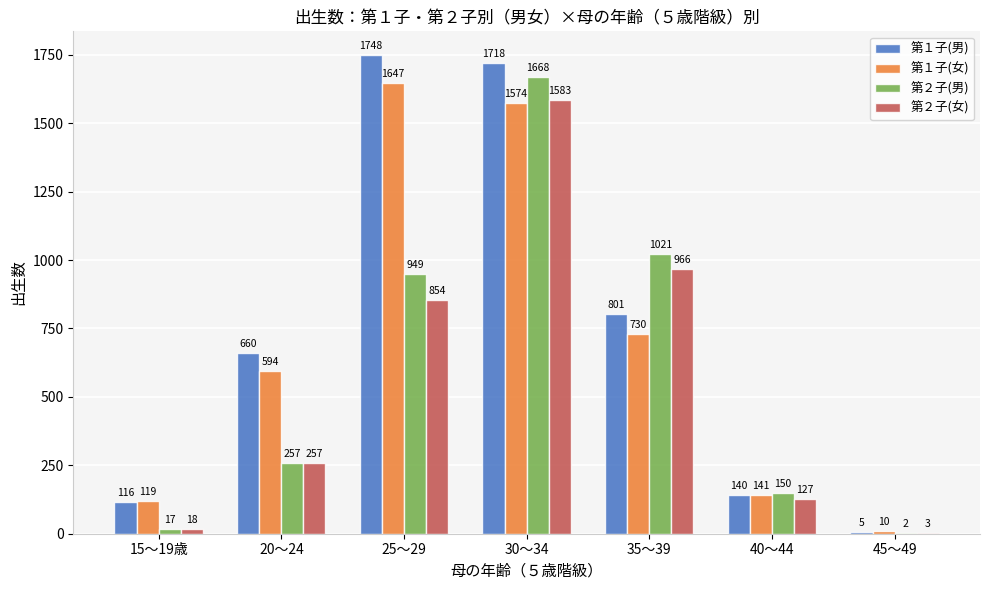

What is the greatest value displayed?

1748